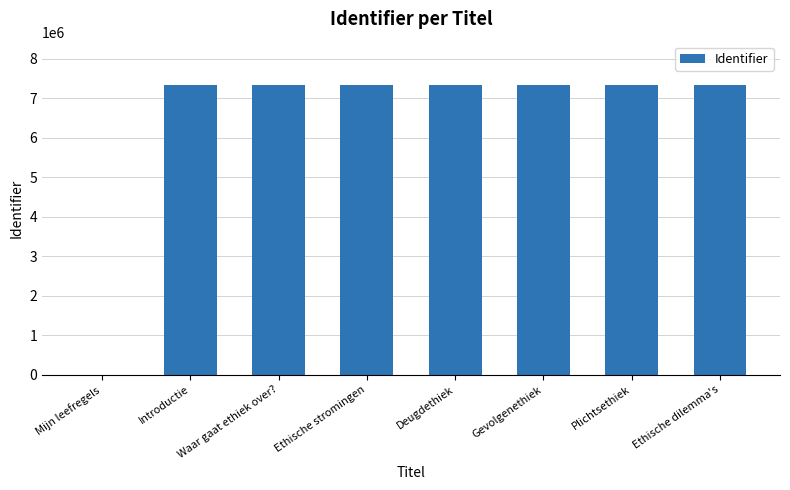

True or false: the data shows 4813409 at Gevolgenethiek.

False